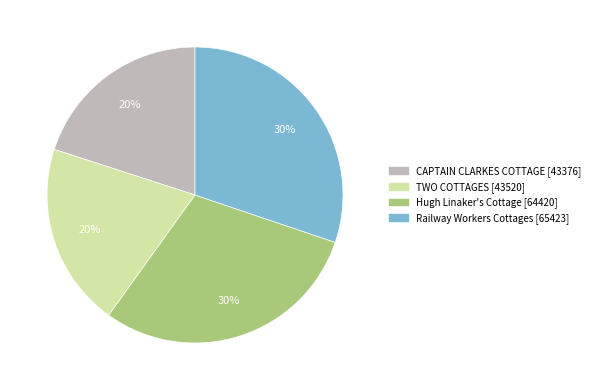

How many slices are in this pie chart?

4